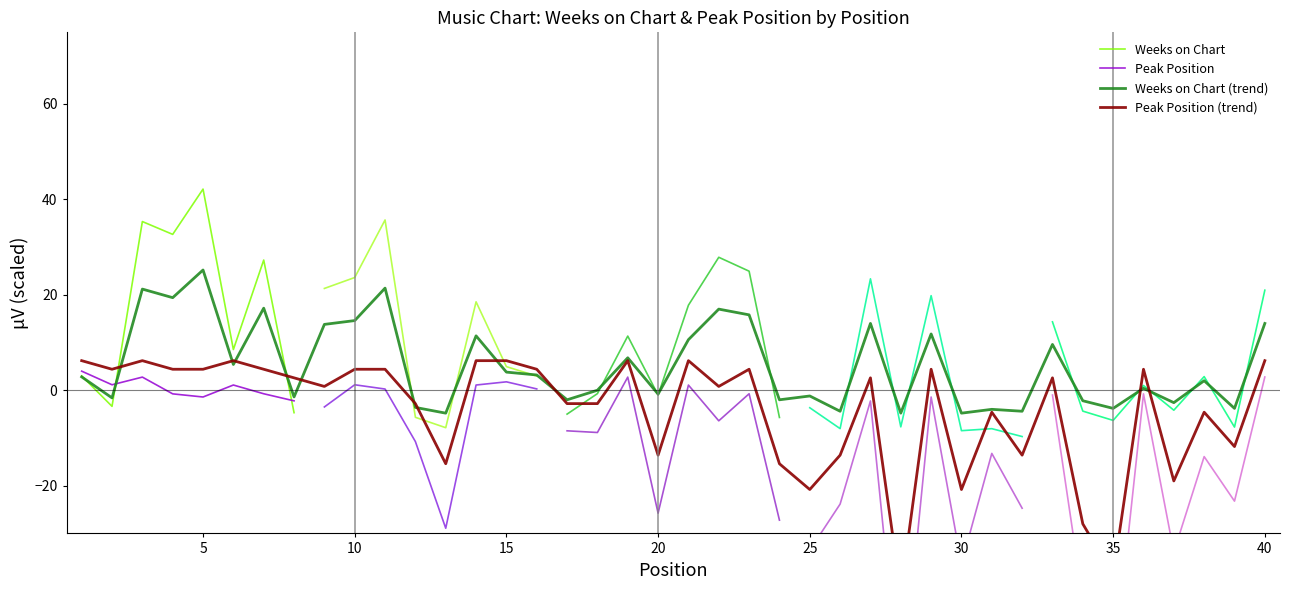

Is the value of Weeks on Chart at 3 greater than the value of Peak Position at 38?

Yes